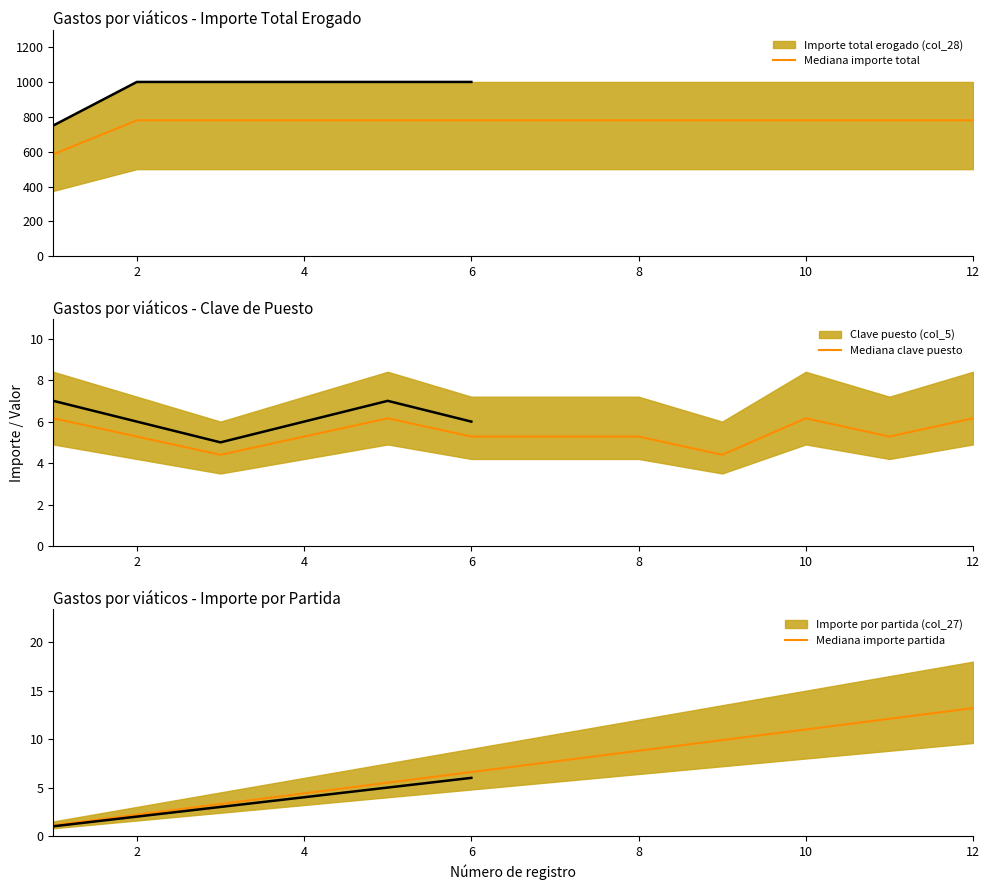

True or false: Mediana importe partida has more than 1 interior local peaks.

False